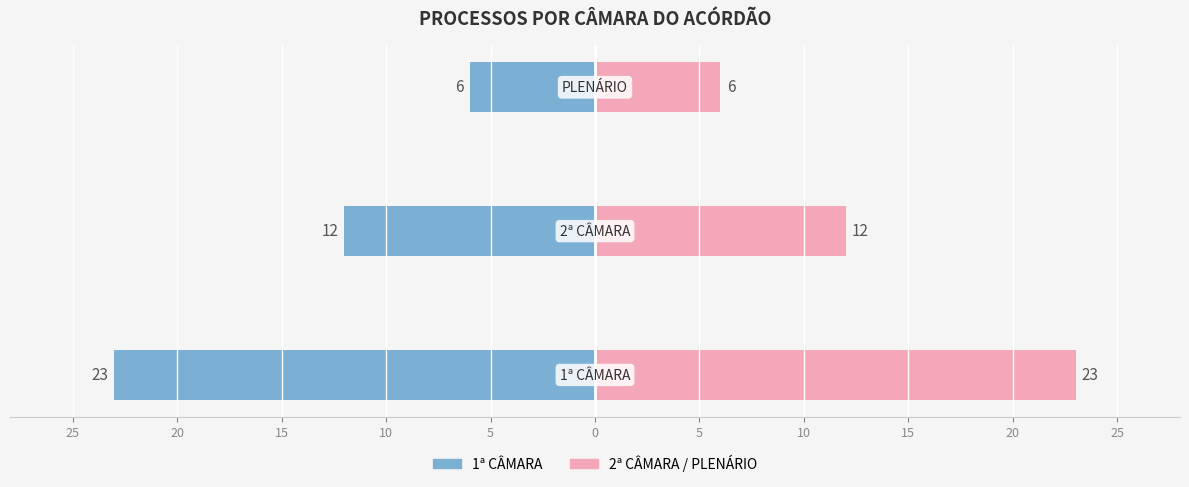

Which series has the largest range (max minus min)?

1ª CÂMARA (esquerda)